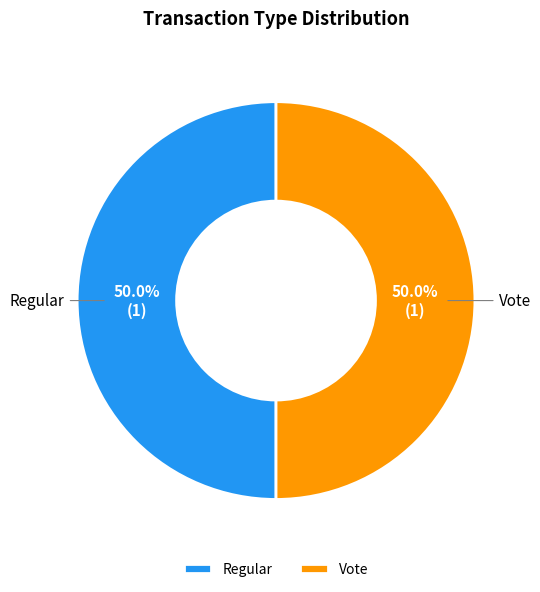

What is the ratio of the value at Vote to the value at Regular?

1.0